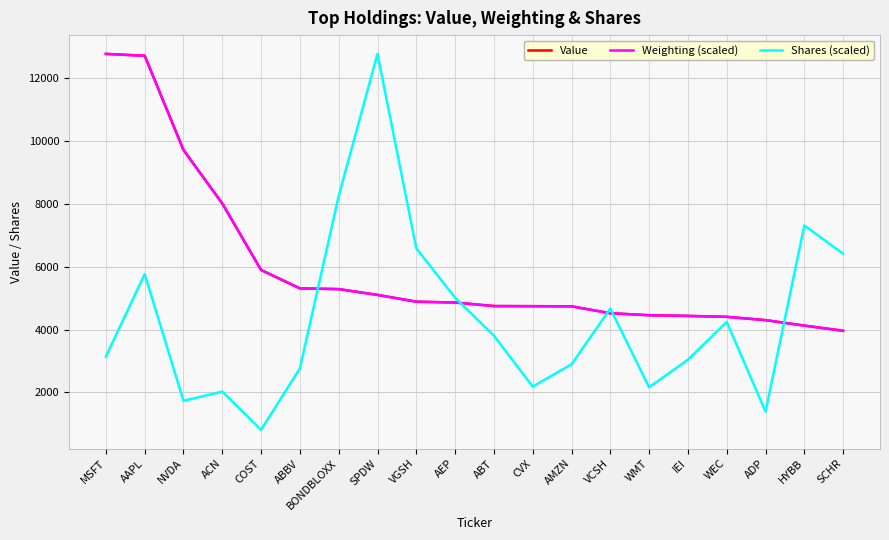

Where does the Shares (scaled) series first go above 3805?

AAPL